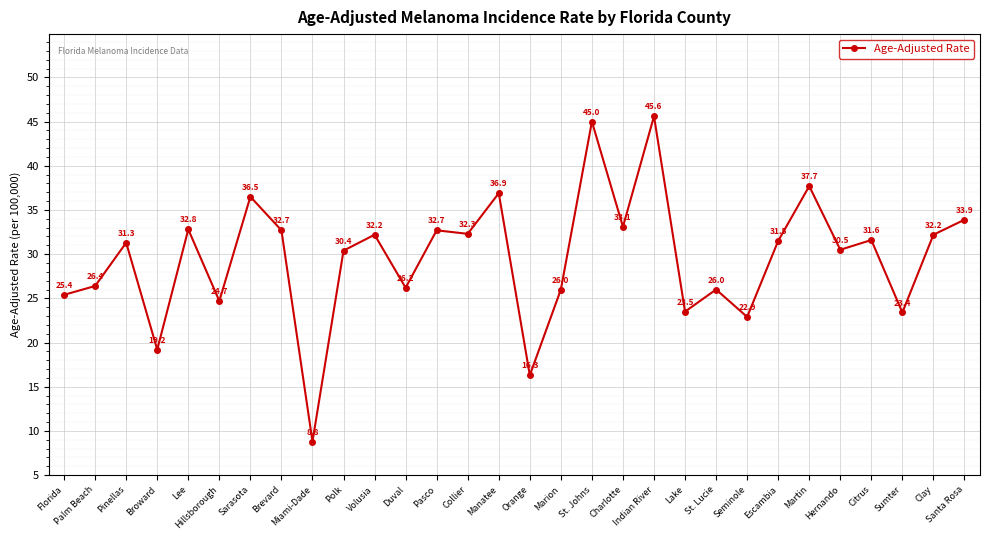

What is the change in value from Sarasota to Brevard?

-3.8